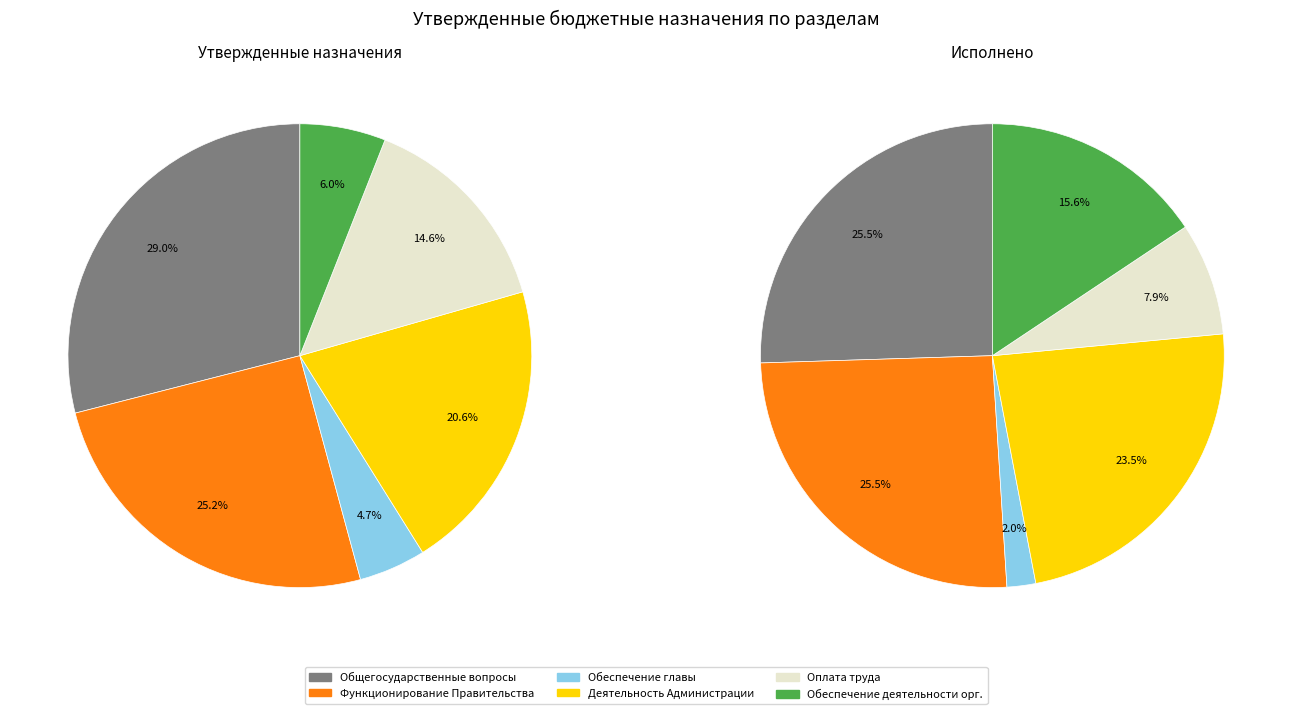

Which has a higher value, Обеспечение деятельности Администрации or Расходы на выплаты по оплате труда?

Обеспечение деятельности Администрации